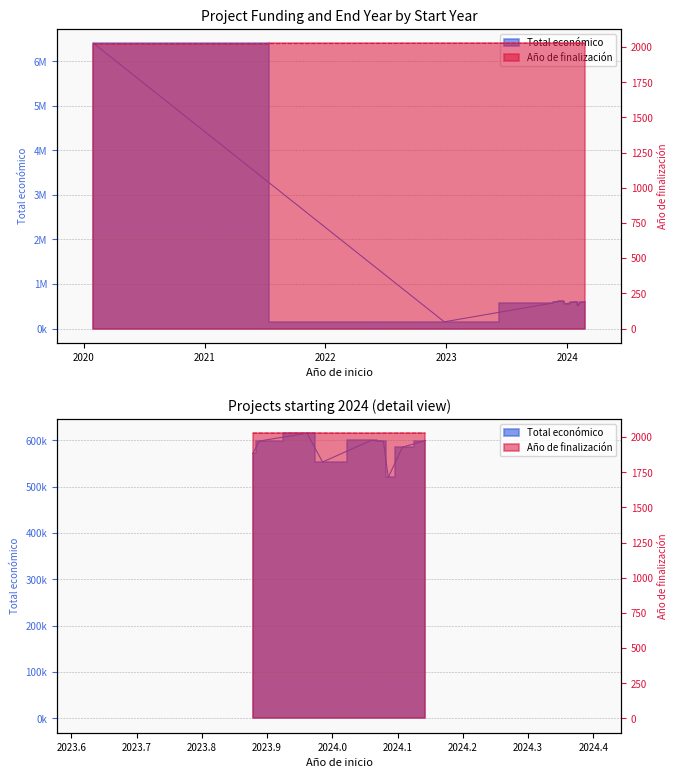

Approximately how many times larger is the value at 2024 compared to 2024?

1.1